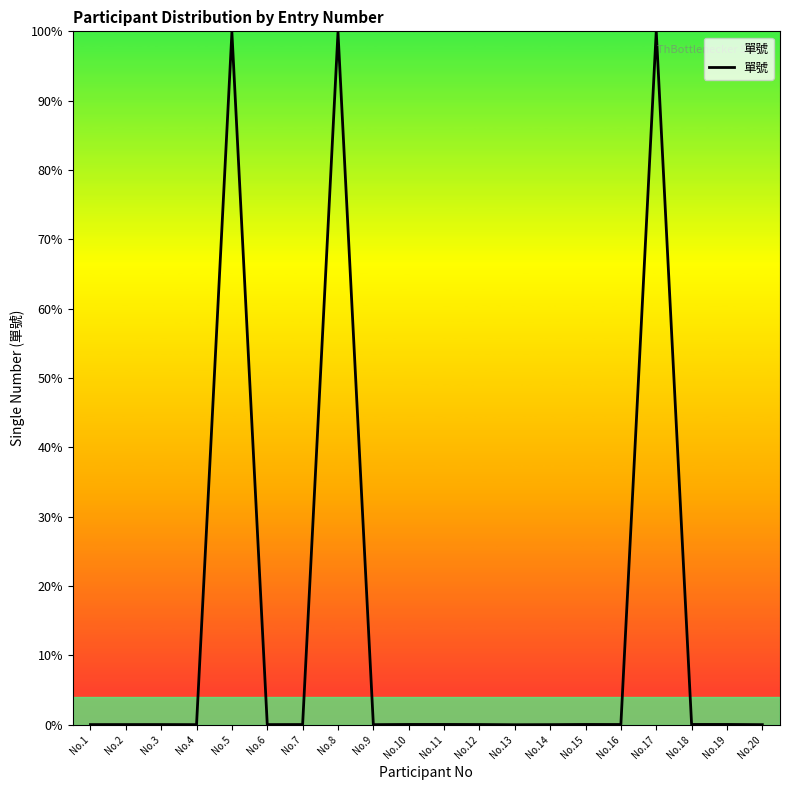

What is the difference between the maximum and minimum values?

100.0